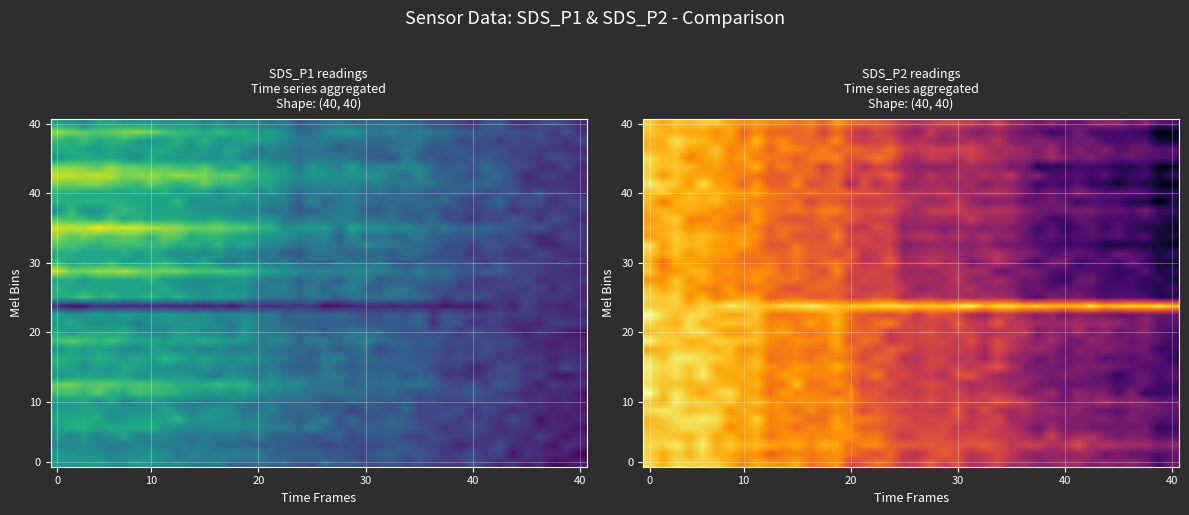

Between 35 and 19, which is larger?

35